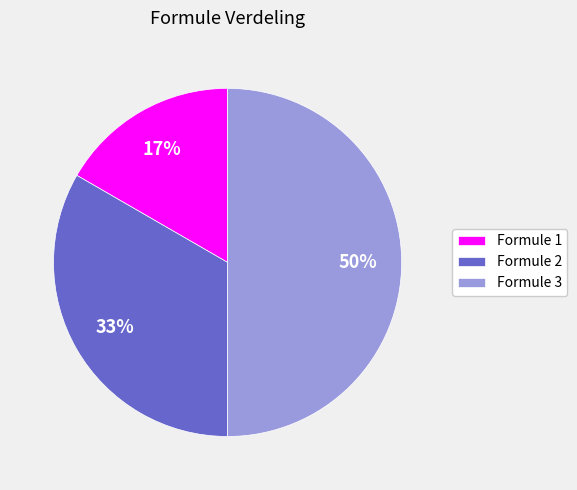

Rank the categories by value from highest to lowest.

Formule 3, Formule 2, Formule 1